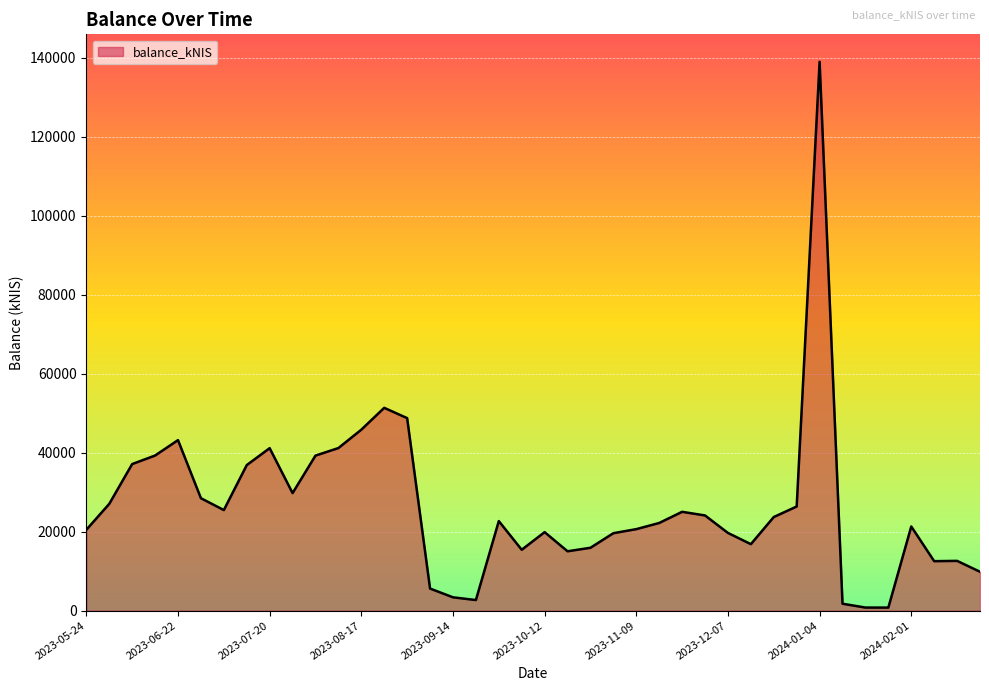

At which label does the data first exceed 22665?

2023-06-01